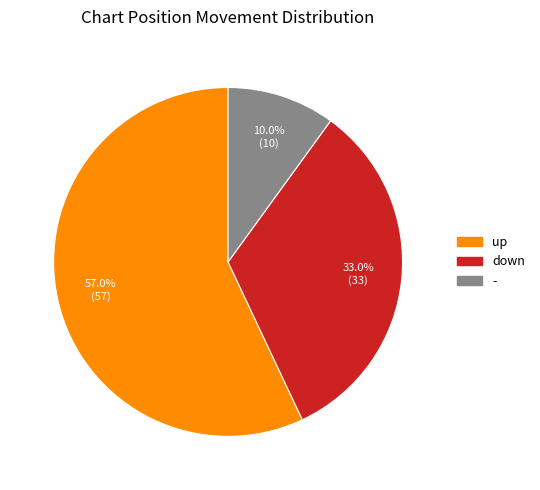

Is it true that up is 57% of the pie?

True